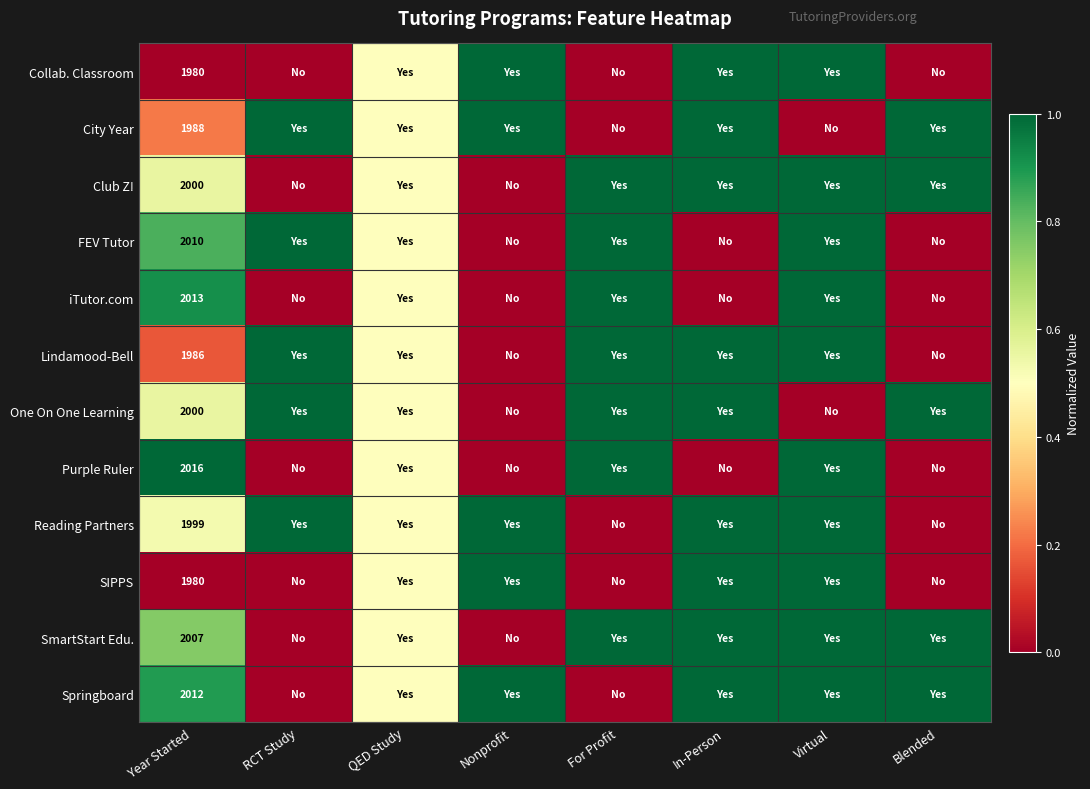

True or false: Club Z! has a value of 2000.0 at Year Started.

True